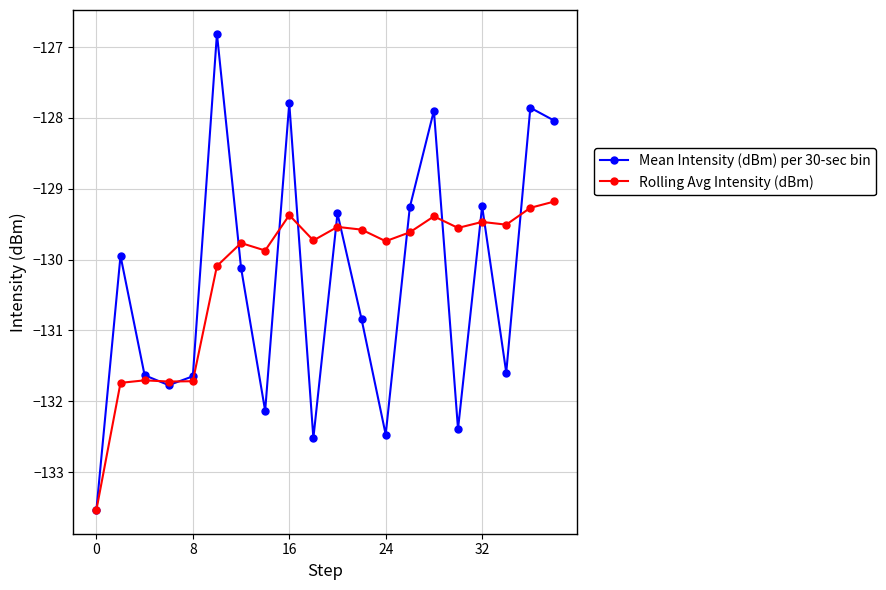

Which series has the largest range (max minus min)?

Mean Intensity (dBm) per 30-sec bin